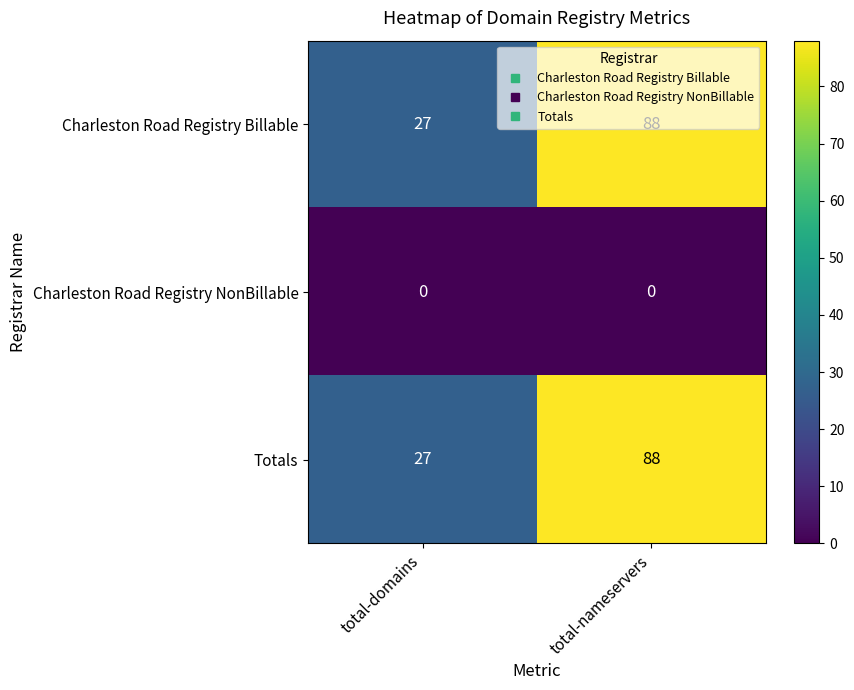

What is the spread (max minus min) of values at total-nameservers?

88